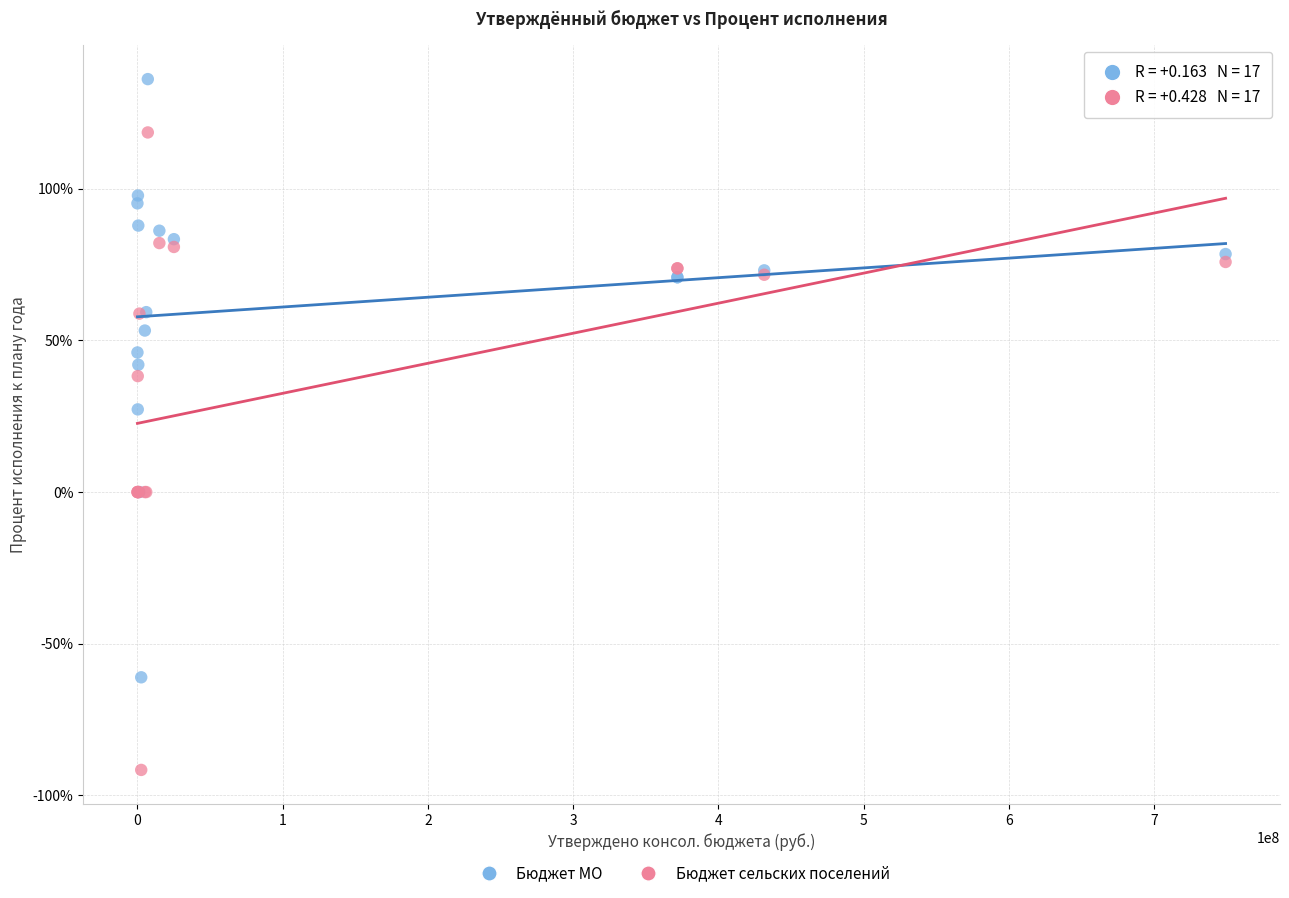

Which series reaches the maximum Y coordinate?

Бюджет МО